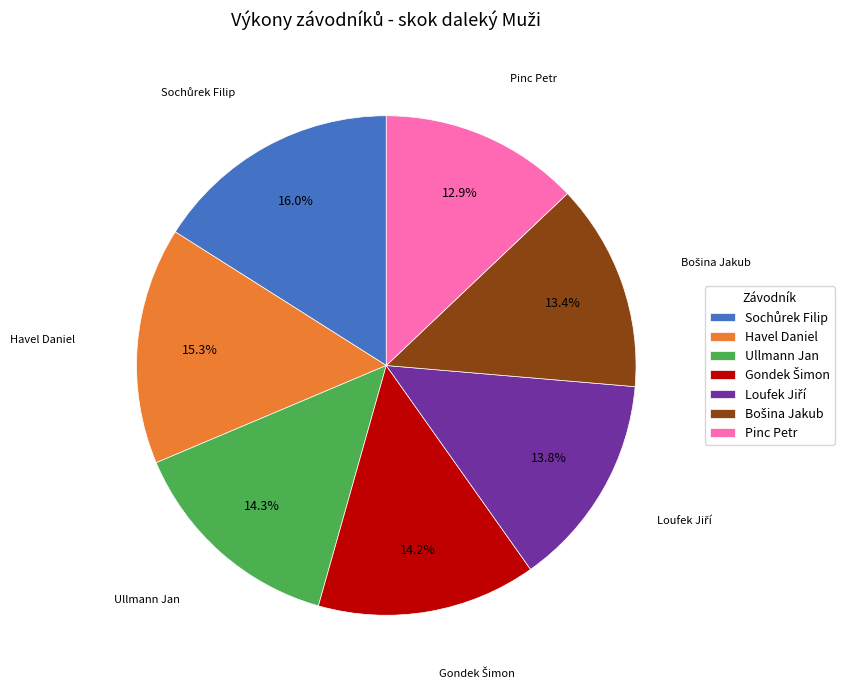

Is there a majority slice in this chart?

No